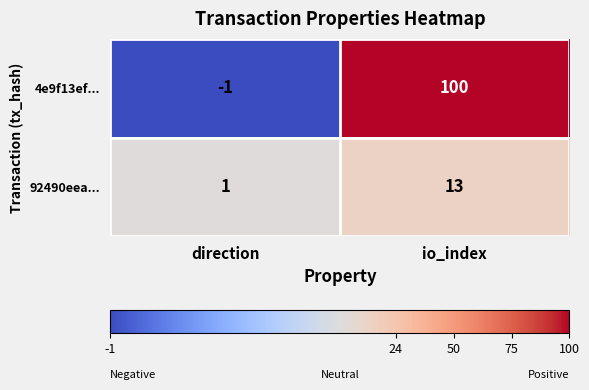

What is the total value across all series at io_index?

113